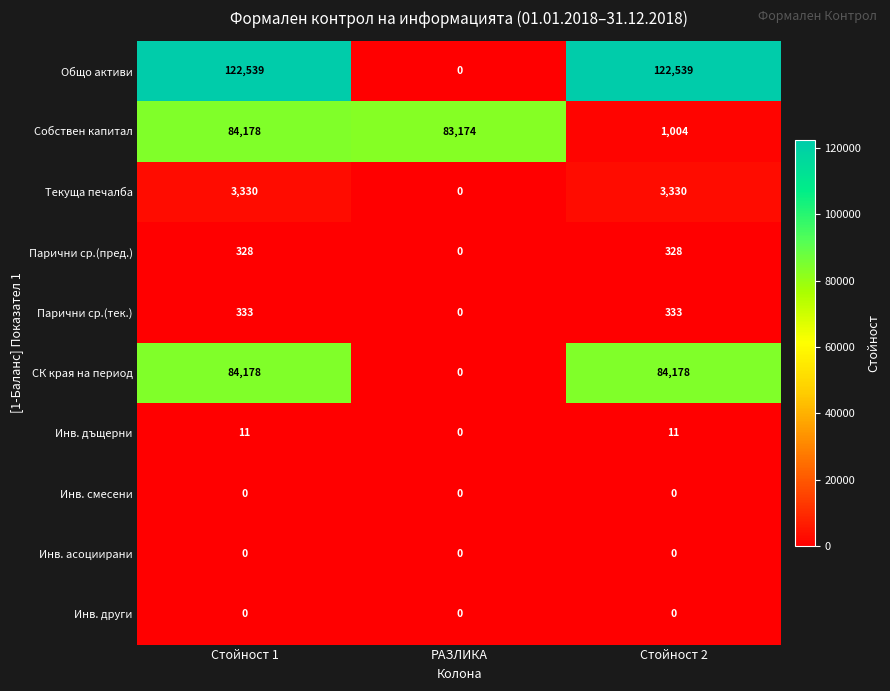

What is the total value across all series at Стойност 2?

211723